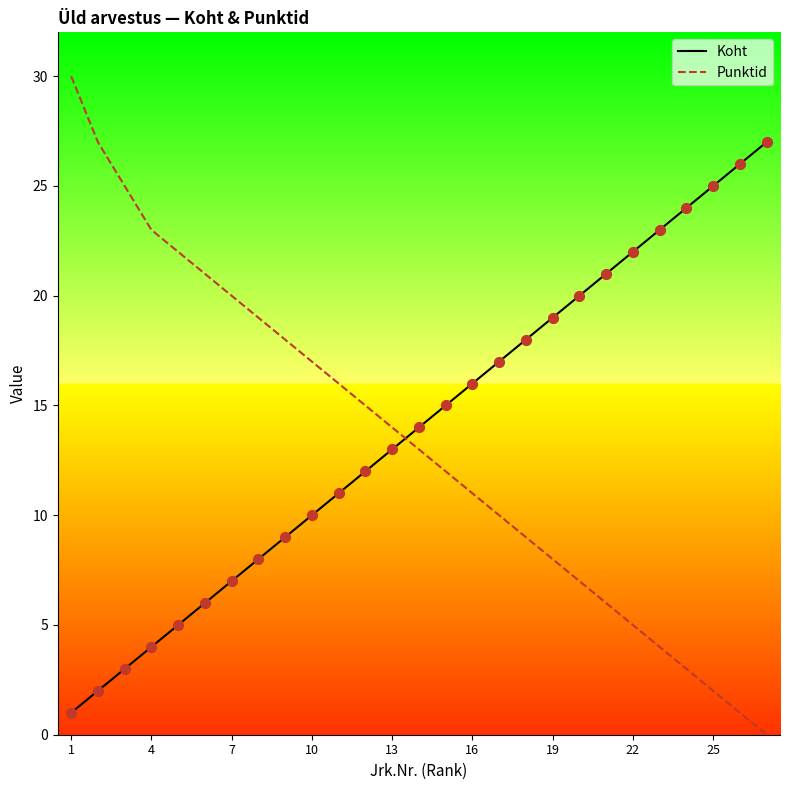

What are all the series names shown in the legend?

Koht, Punktid